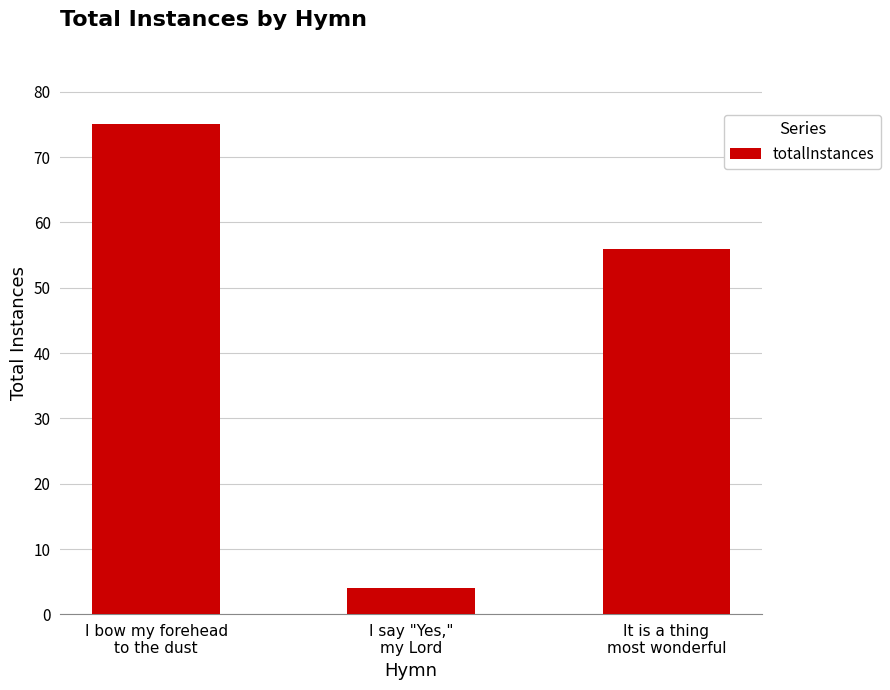

What is the sum of the values at It is a thing
most wonderful and I bow my forehead
to the dust?

131